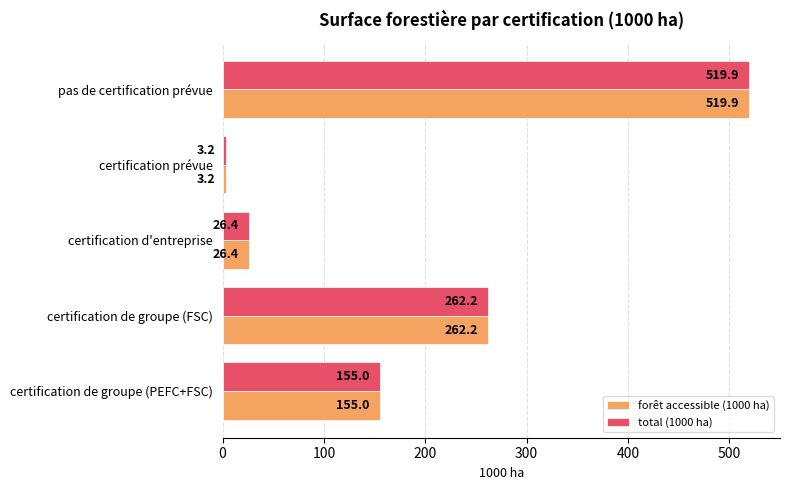

Count the number of categories in the chart.

5